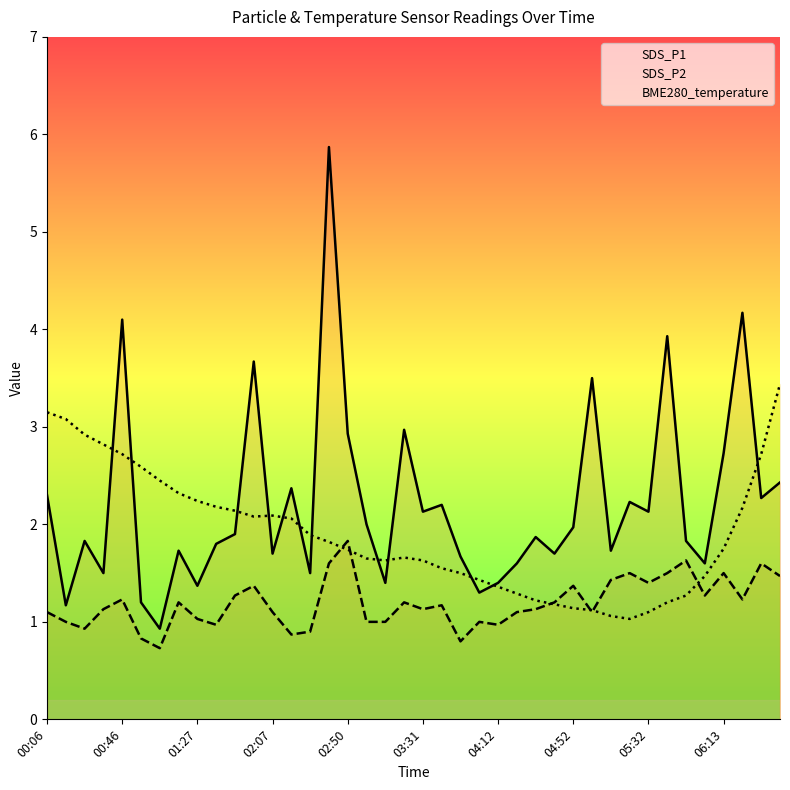

How many interior local peaks does the BME280_temperature series have?

2